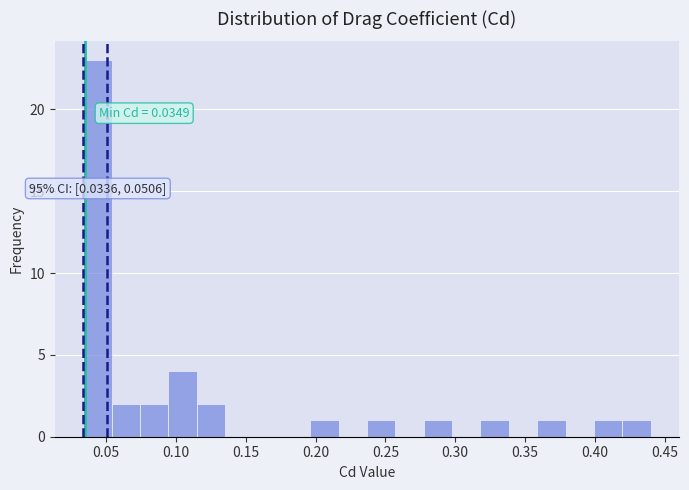

Over which range of the x-axis is the bar tallest?

0.035 to 0.055